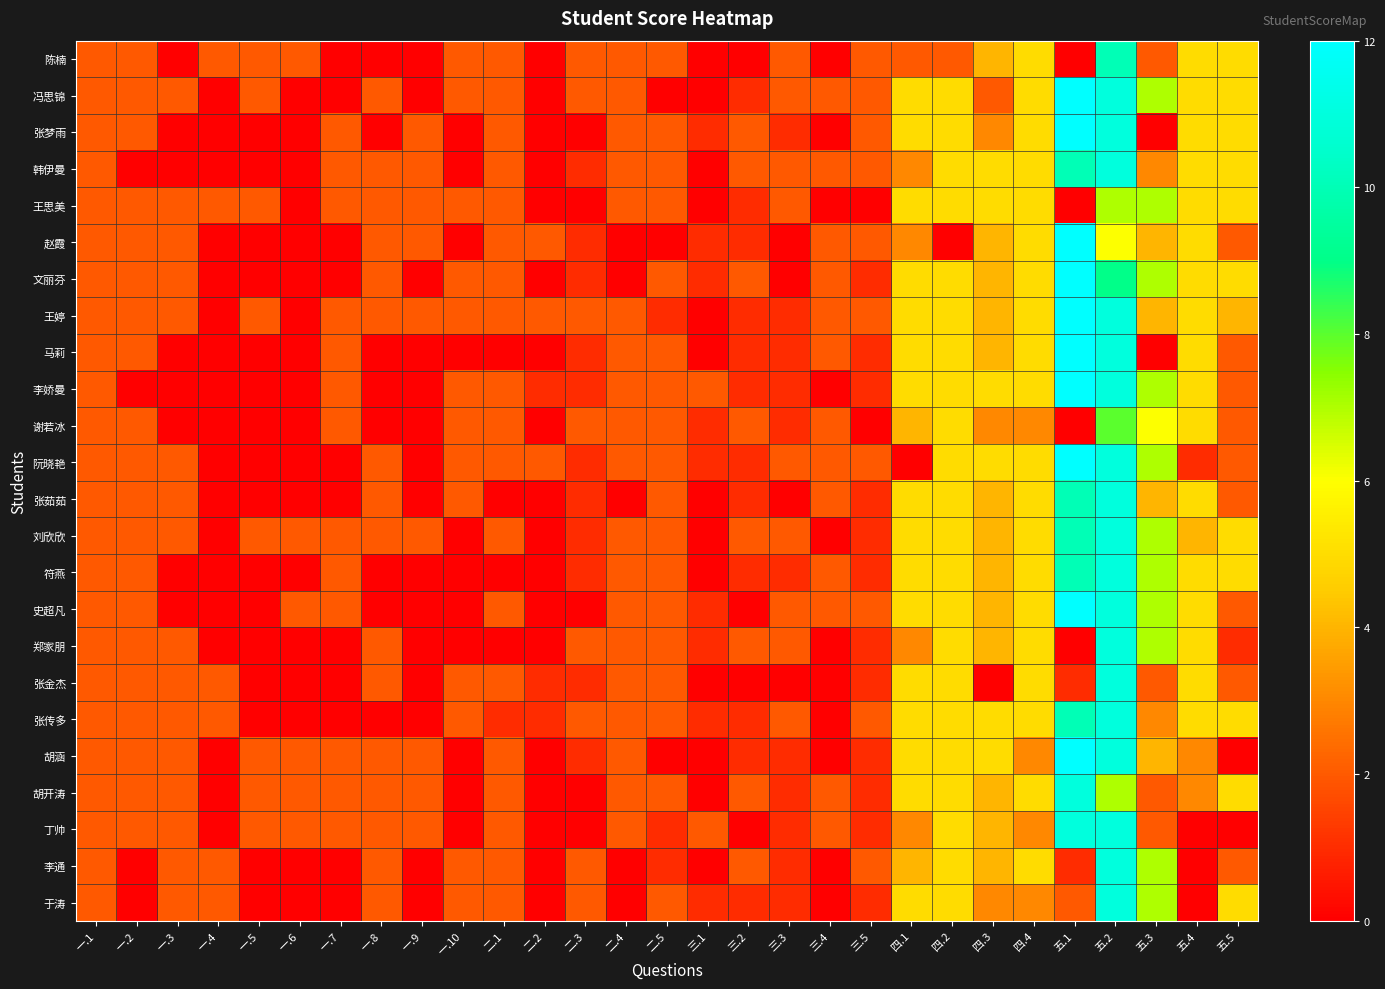

What is the total value across all series at 五.2?

245